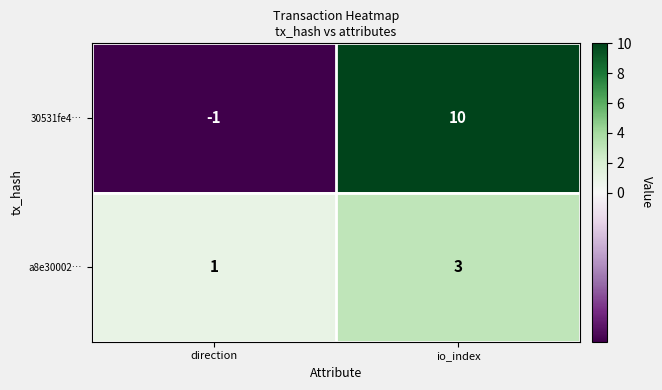

Reading left to right, what are all the values shown in this chart?

30531fe4…: -1	10
a8e30002…: 1	3